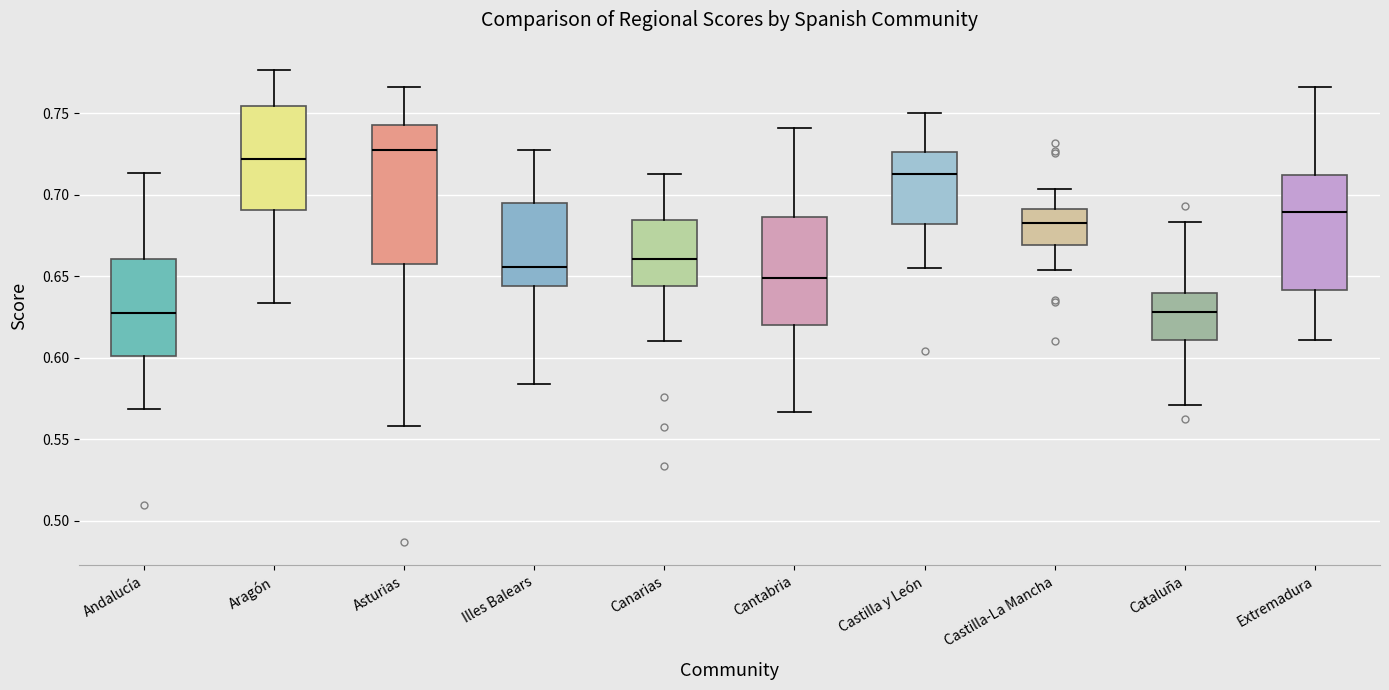

Which box's median line is the highest?

Asturias